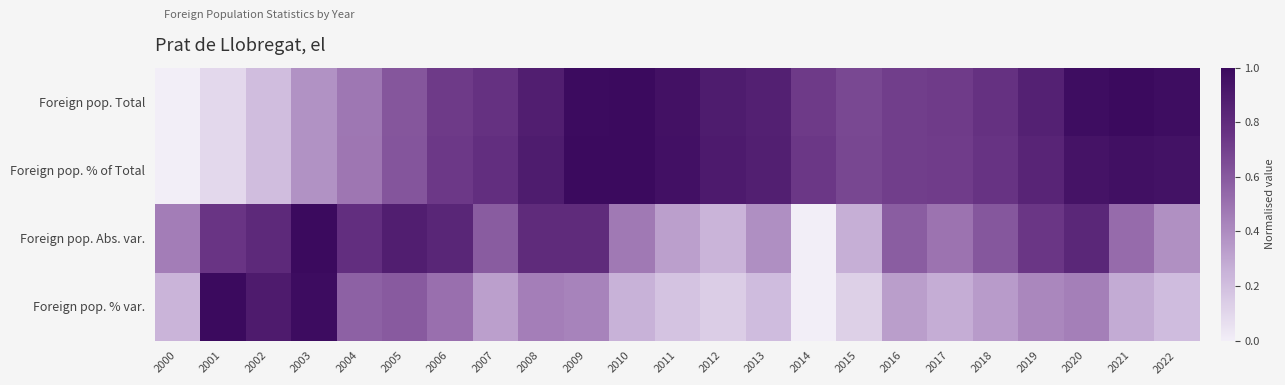

How many data points does each series have?

23